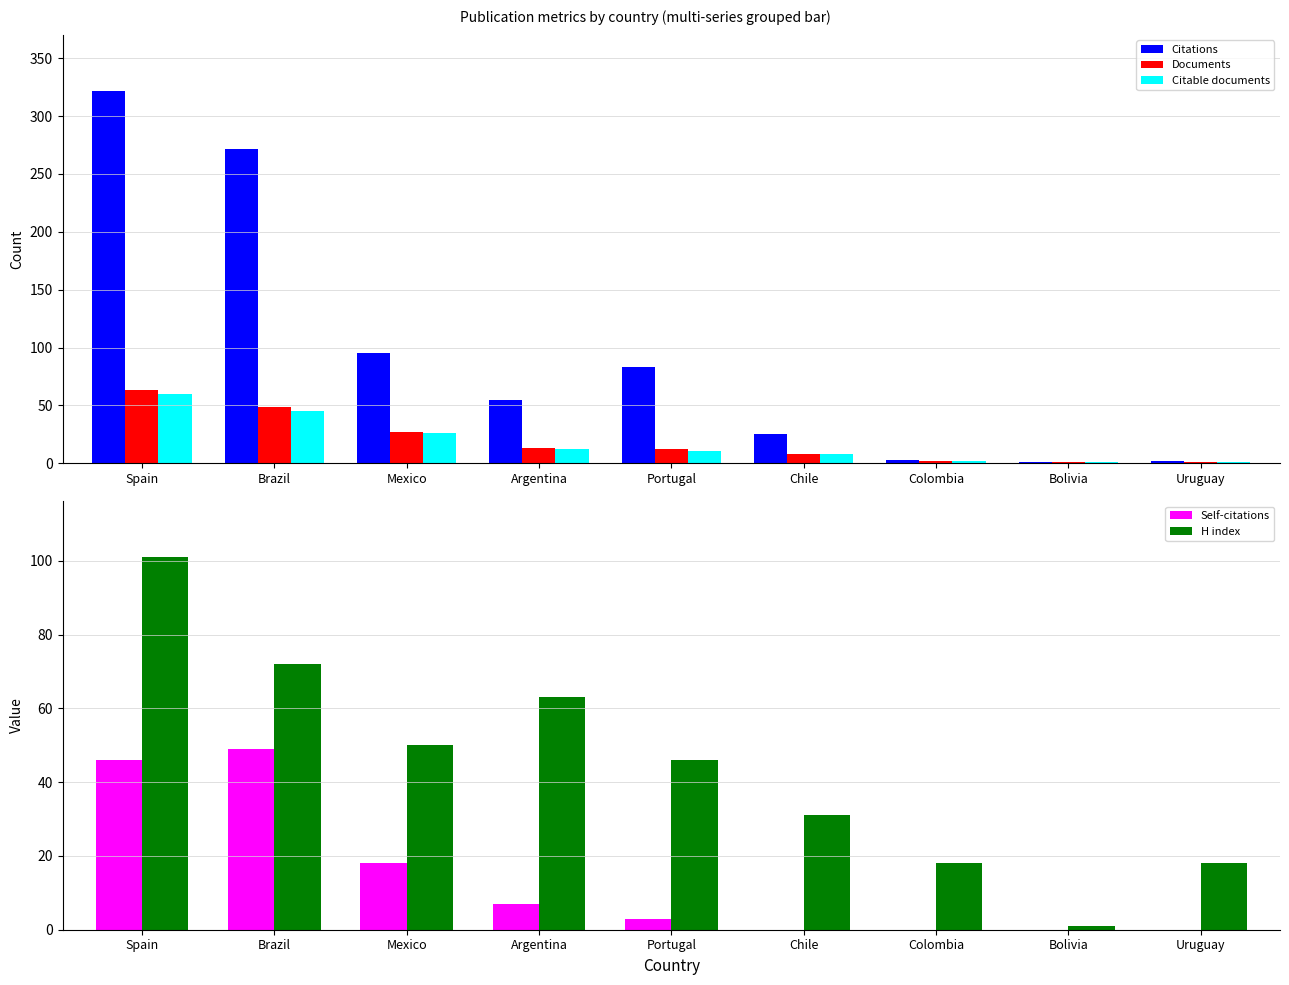

Which series has the largest total across all categories?

Citations